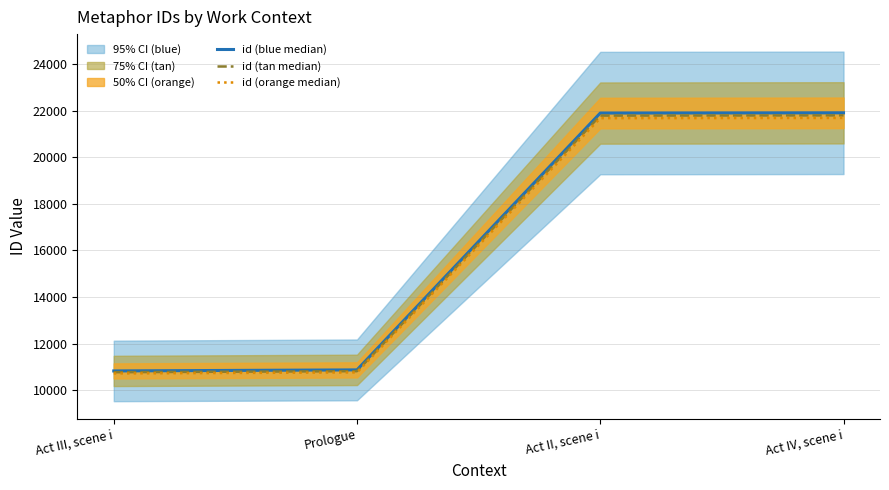

Which series has the largest total across all categories?

id (blue median)